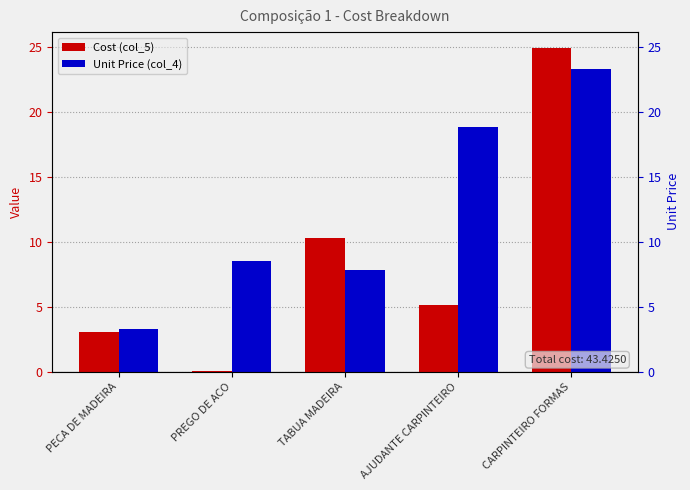

List the series in order of their overall mean, lowest first.

Cost (col_5), Unit Price (col_4)